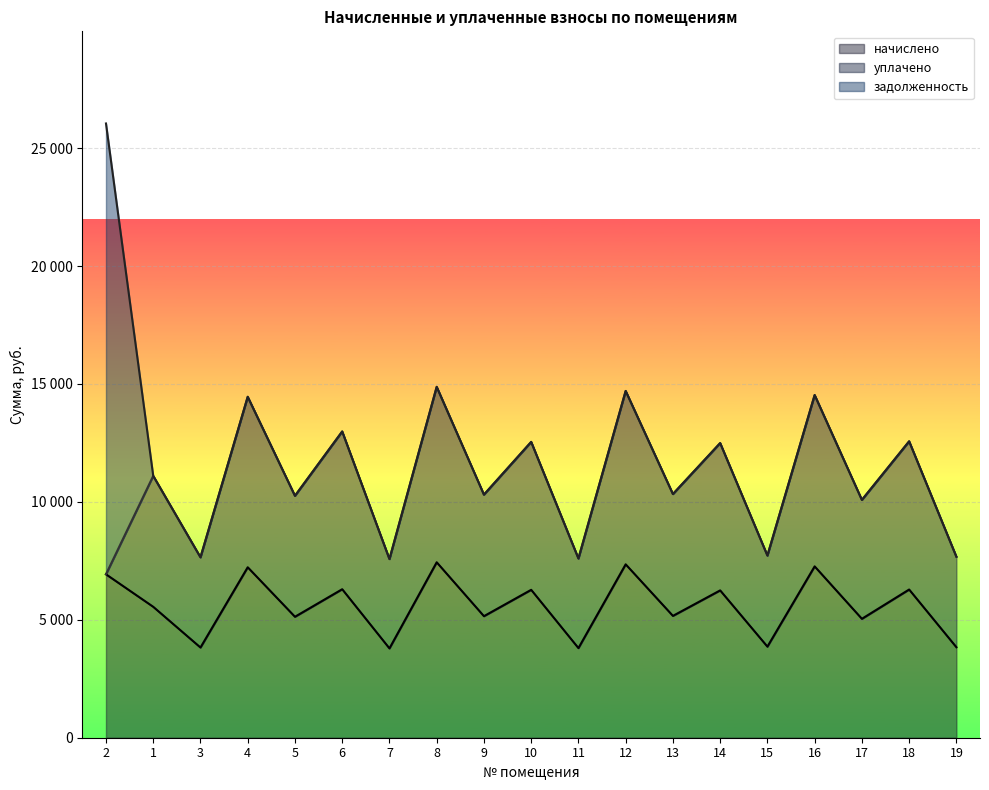

What is the highest value of the уплачено series?

7439.6